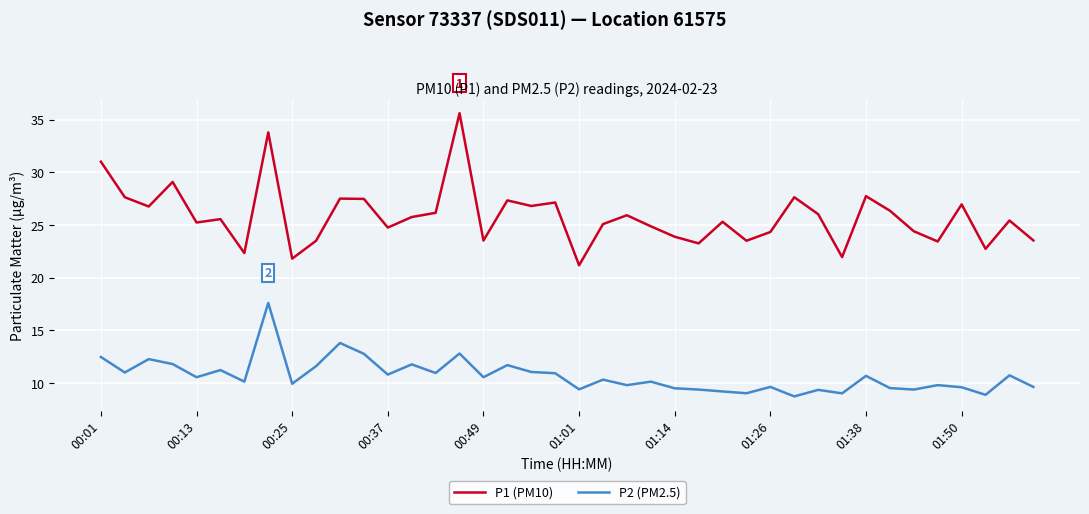

List the series in order of their peak value, lowest first.

P2 (PM2.5), P1 (PM10)